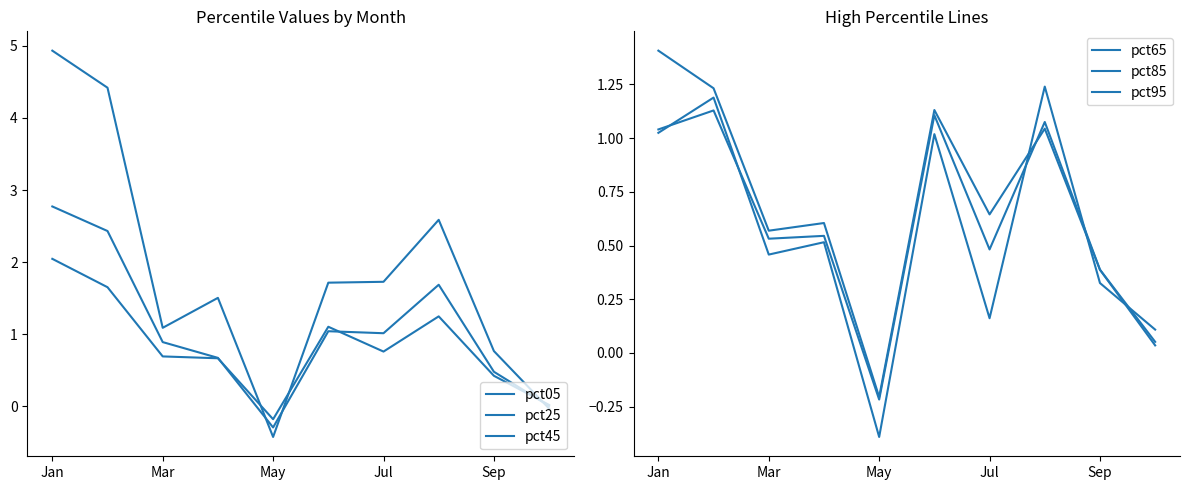

Reading right to left, transcribe all the data shown in this chart.

pct05: -0.0	0.8	2.6	1.7	1.7	-0.4	1.5	1.1	4.4	4.9
pct25: 0.0	0.5	1.7	1.0	1.0	-0.3	0.7	0.9	2.4	2.8
pct45: 0.0	0.4	1.2	0.8	1.1	-0.2	0.7	0.7	1.7	2.0
pct65: 0.0	0.4	1.0	0.6	1.1	-0.2	0.6	0.6	1.2	1.4
pct85: 0.1	0.4	1.1	0.5	1.1	-0.2	0.5	0.5	1.1	1.0
pct95: 0.1	0.3	1.2	0.2	1.0	-0.4	0.5	0.5	1.2	1.0